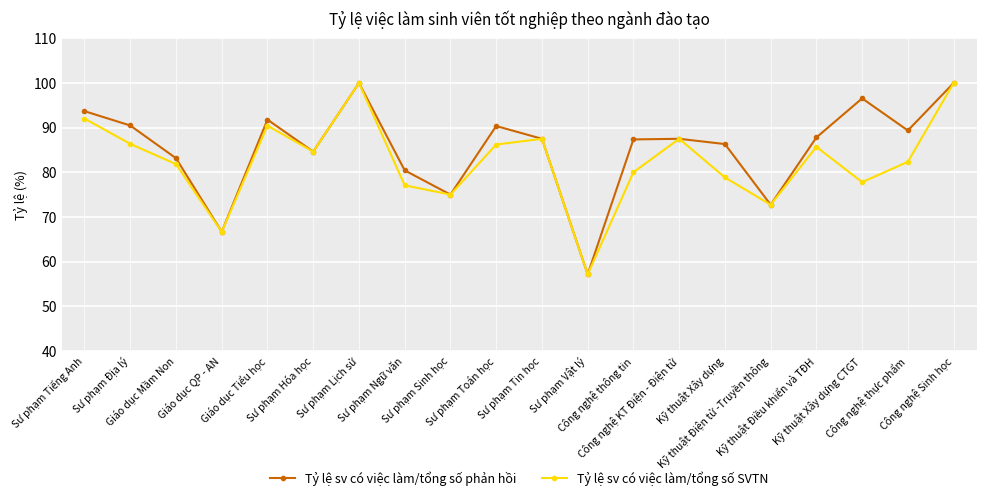

What is the label of the 20th point from the right?

Sư phạm Tiếng Anh